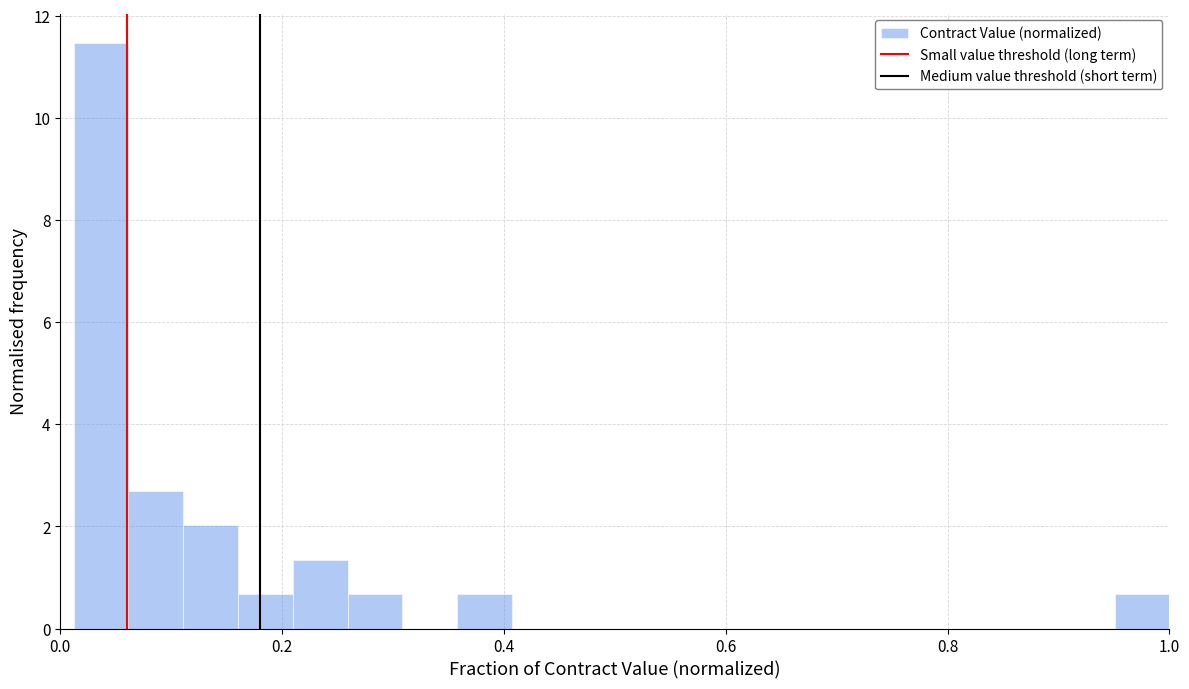

Read against the x-axis, roughly where is the centre of the tallest bar?

0.04